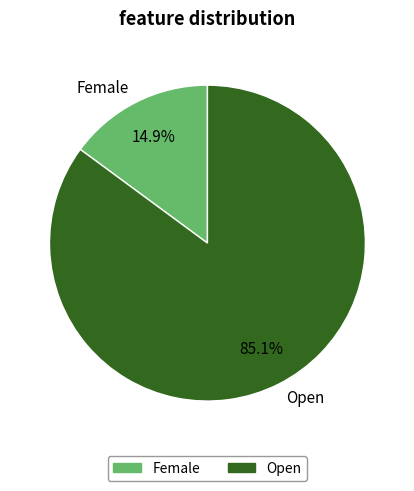

How many slices are in this pie chart?

2